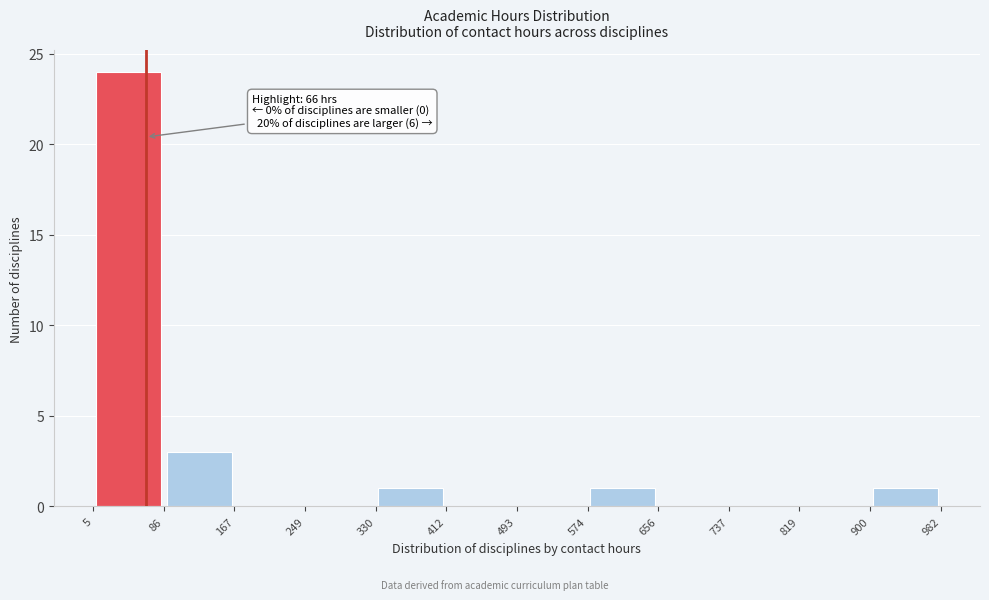

Which range on the x-axis has the tallest bar?

5 to 86